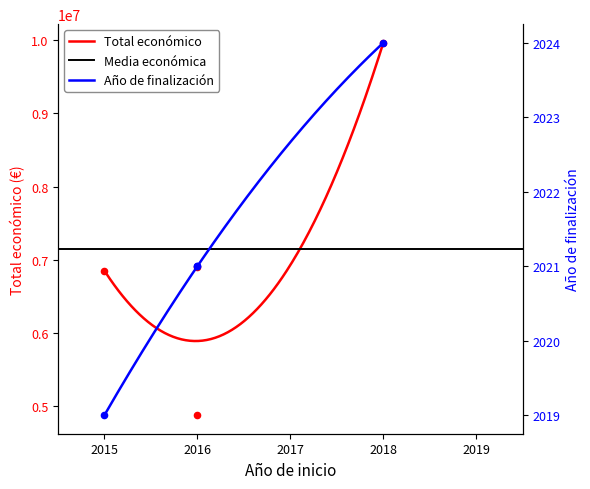

Which has a higher value, 2016 or 2016?

2016